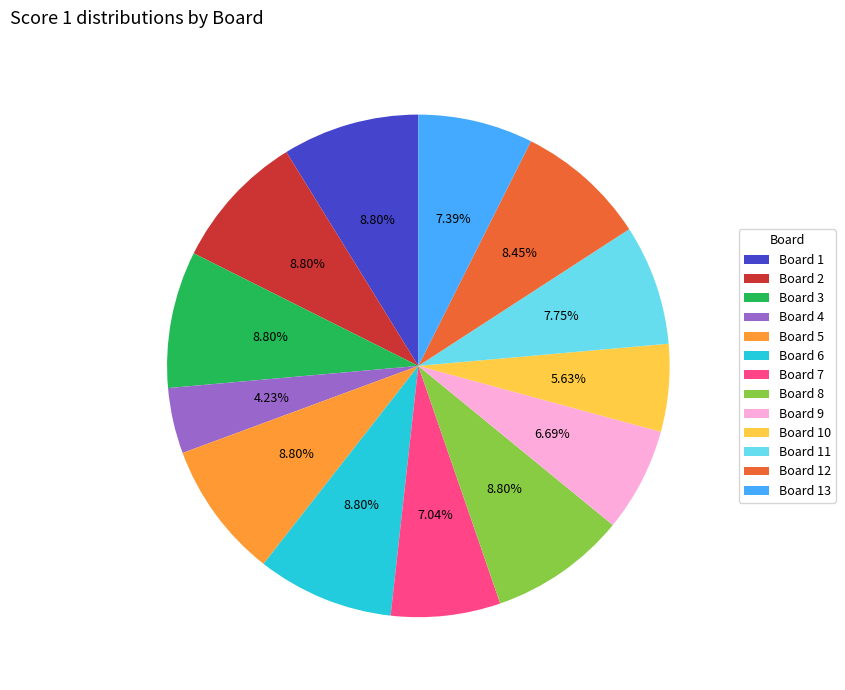

To the nearest percent, what percentage of the pie is Board 2?

9%